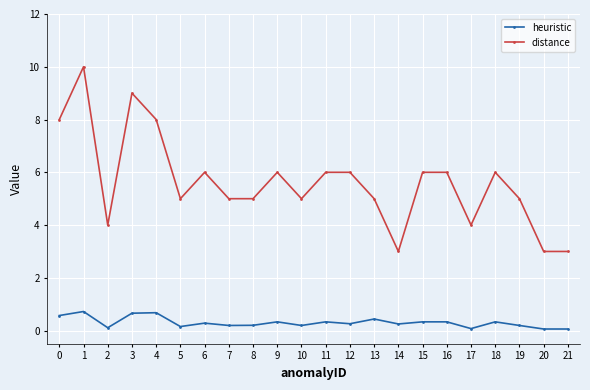

The value of heuristic at 6 is 0.3. True or false?

True